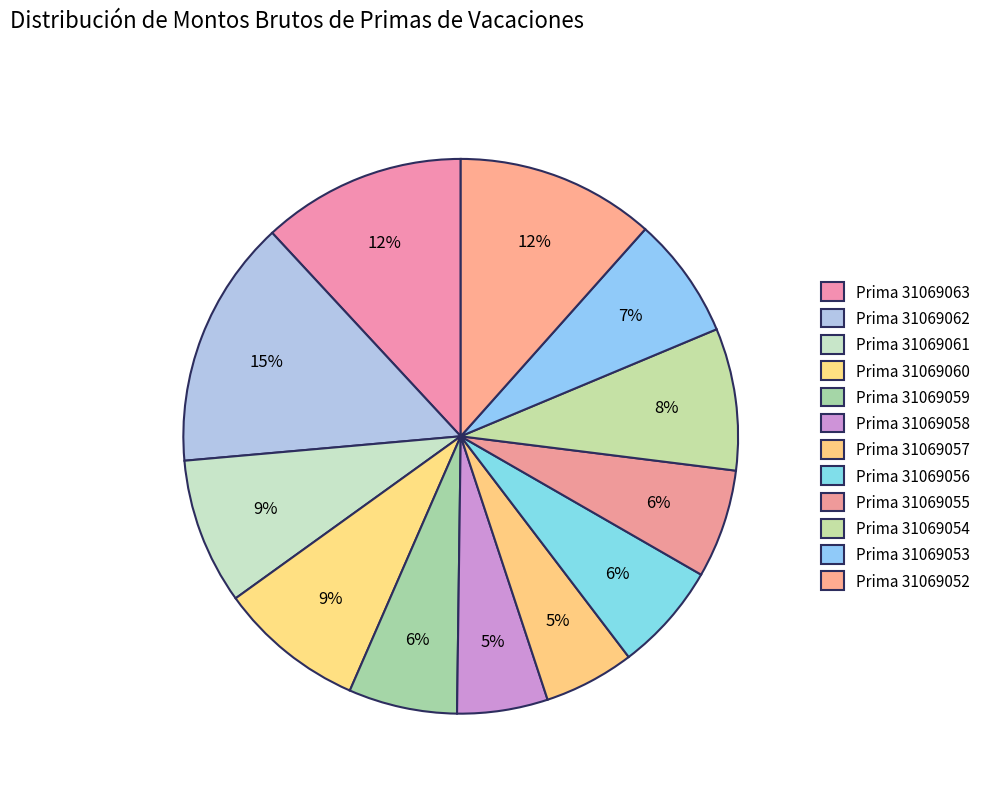

Count the number of slices in the pie.

12